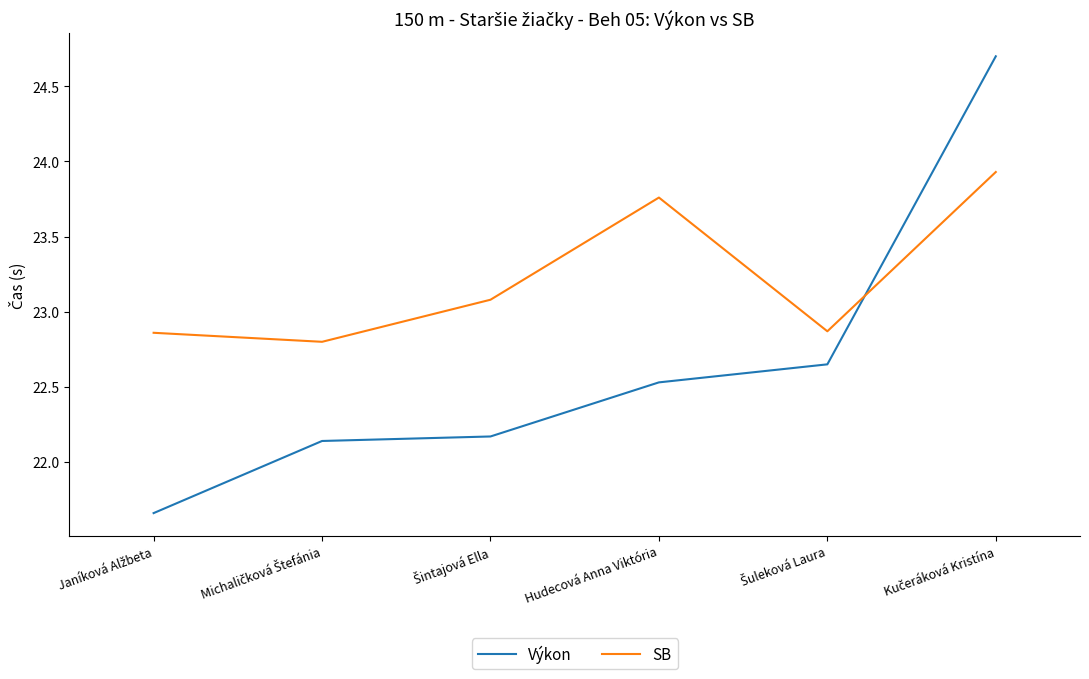

Which series has the widest spread of values?

Výkon